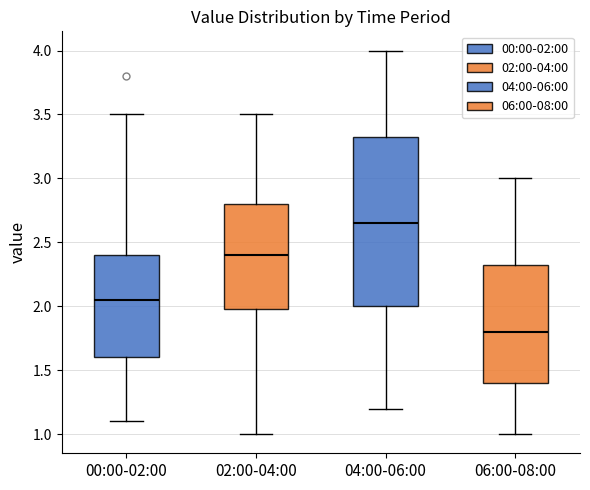

Where does the lower whisker of the box for 06:00-08:00 end on the y-axis? The values are not printed on the chart, so give them approximately, as read against the axis.

1.00